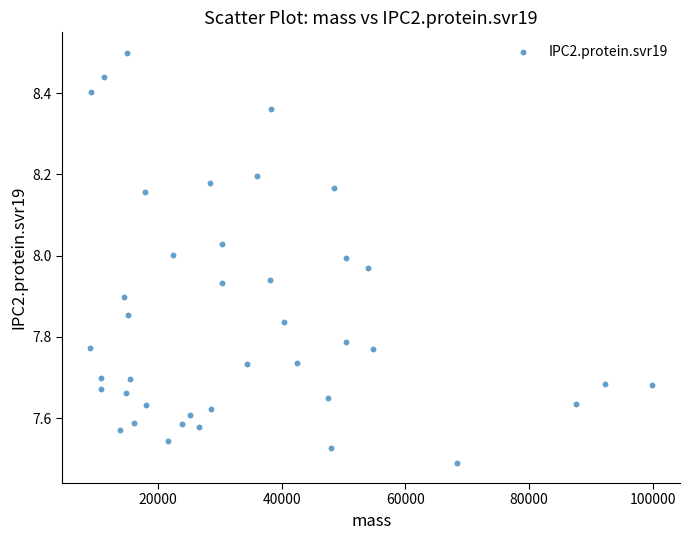

What is the range of Y values (max minus min)?

1.0